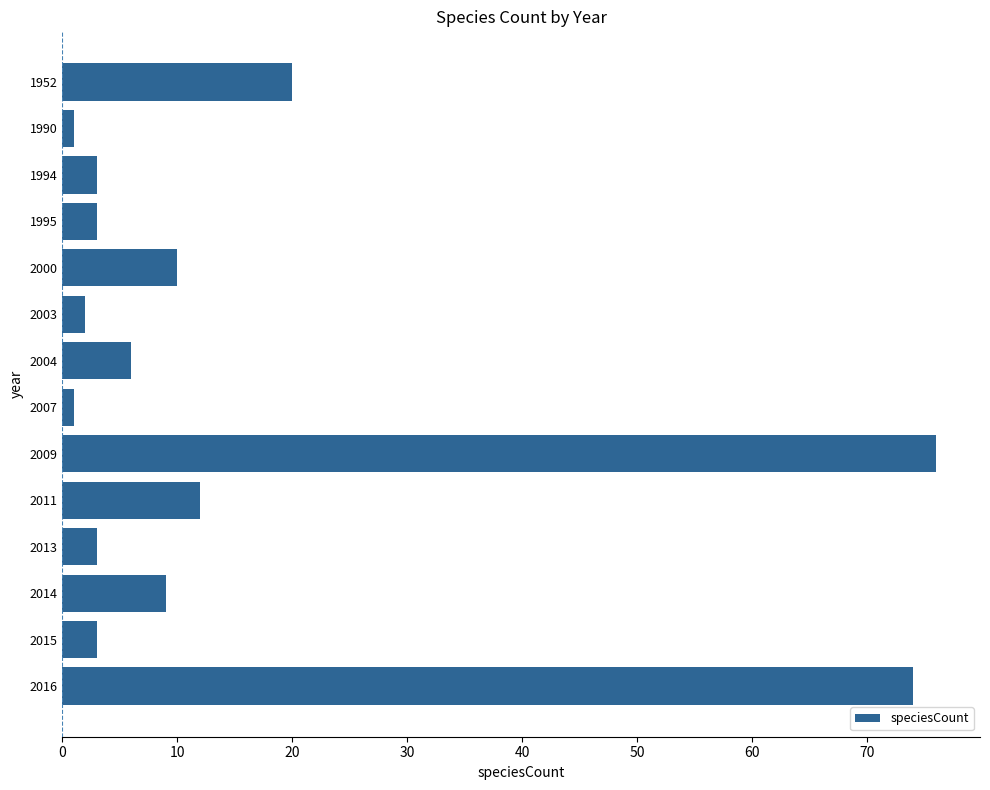

Reading top to bottom, transcribe all the data shown in this chart.

20	1	3	3	10	2	6	1	76	12	3	9	3	74